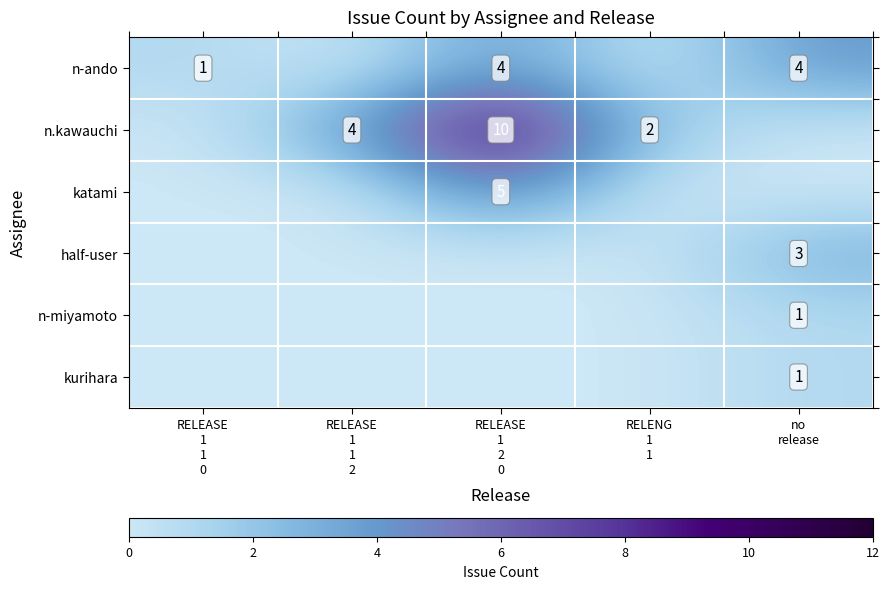

At which label does n-ando reach its minimum?

RELEASE 1 1 2